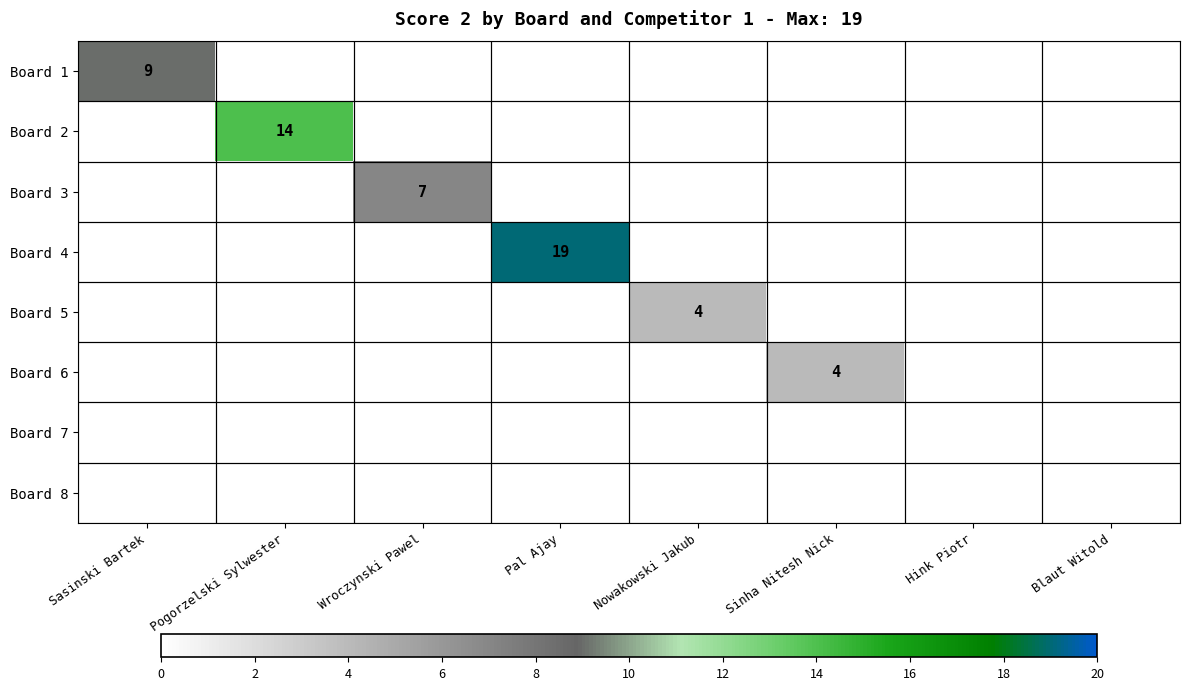

Is it true that Board 4 equals 13 at Pal Ajay?

False